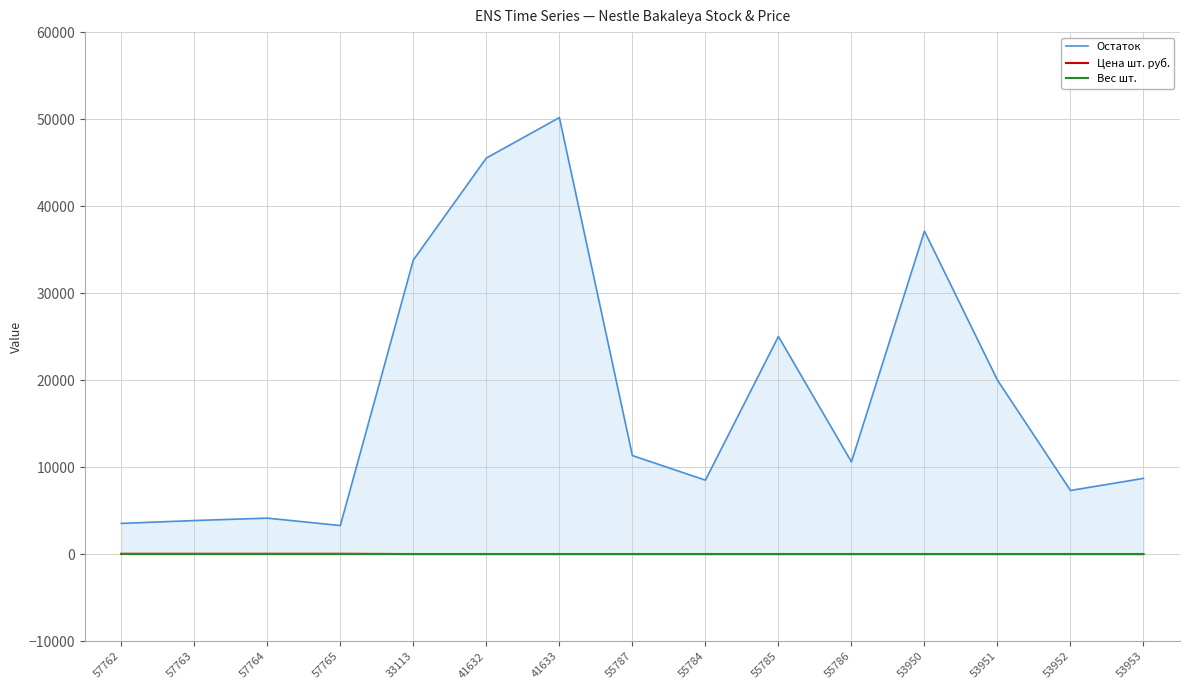

True or false: Остаток and Цена шт. руб. cross at least once.

False